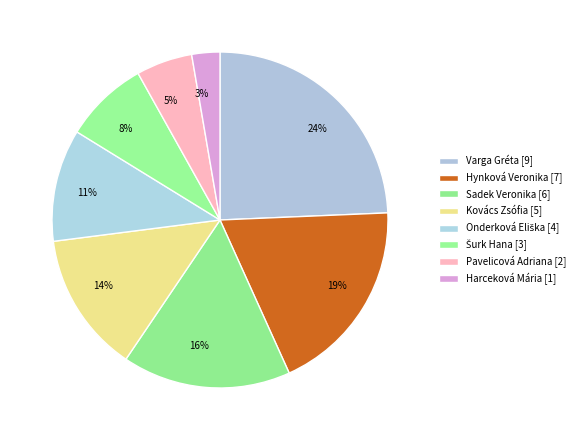

Count the number of slices in the pie.

8